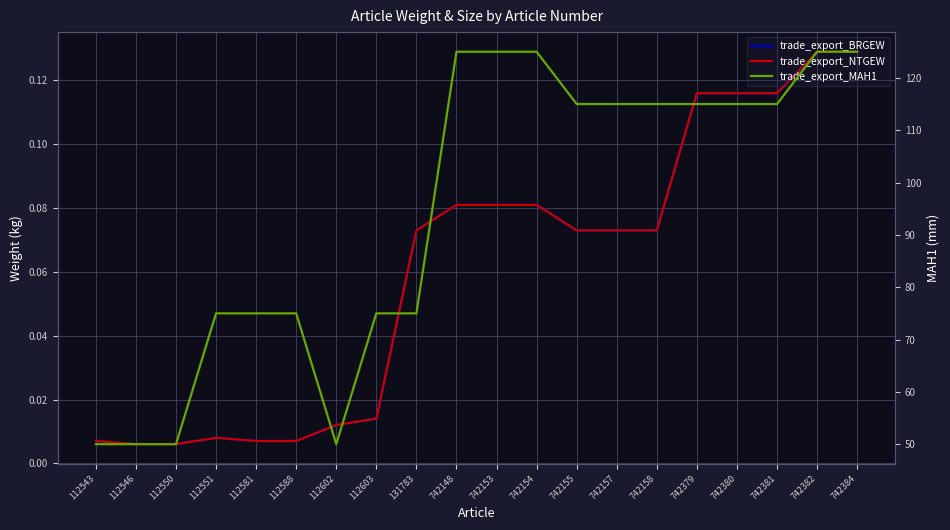

True or false: trade_export_NTGEW and trade_export_MAH1 cross at least once.

False